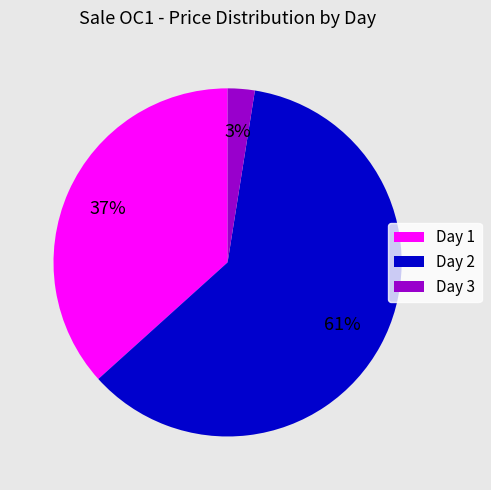

To the nearest percent, what is the average slice percentage?

33%